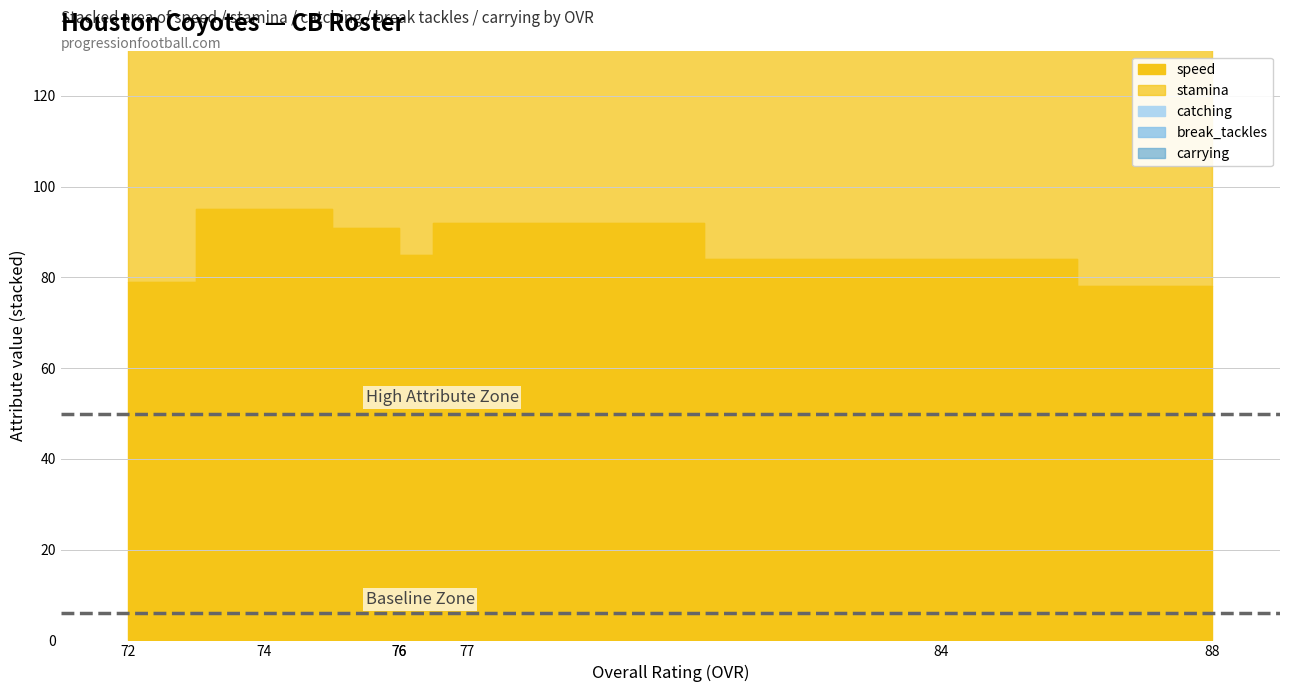

What is the value of the stamina point at the 1st from the left?

83